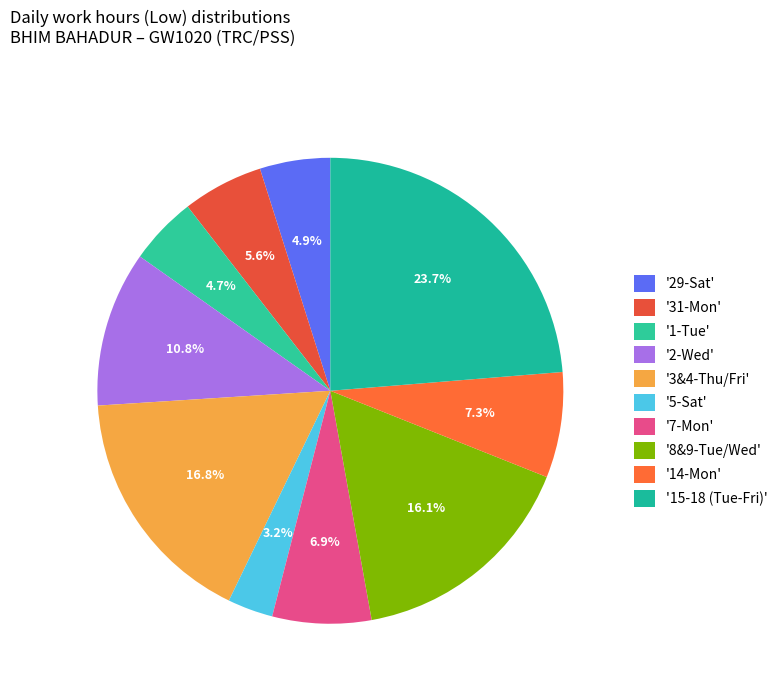

How many segments does this pie chart have?

10